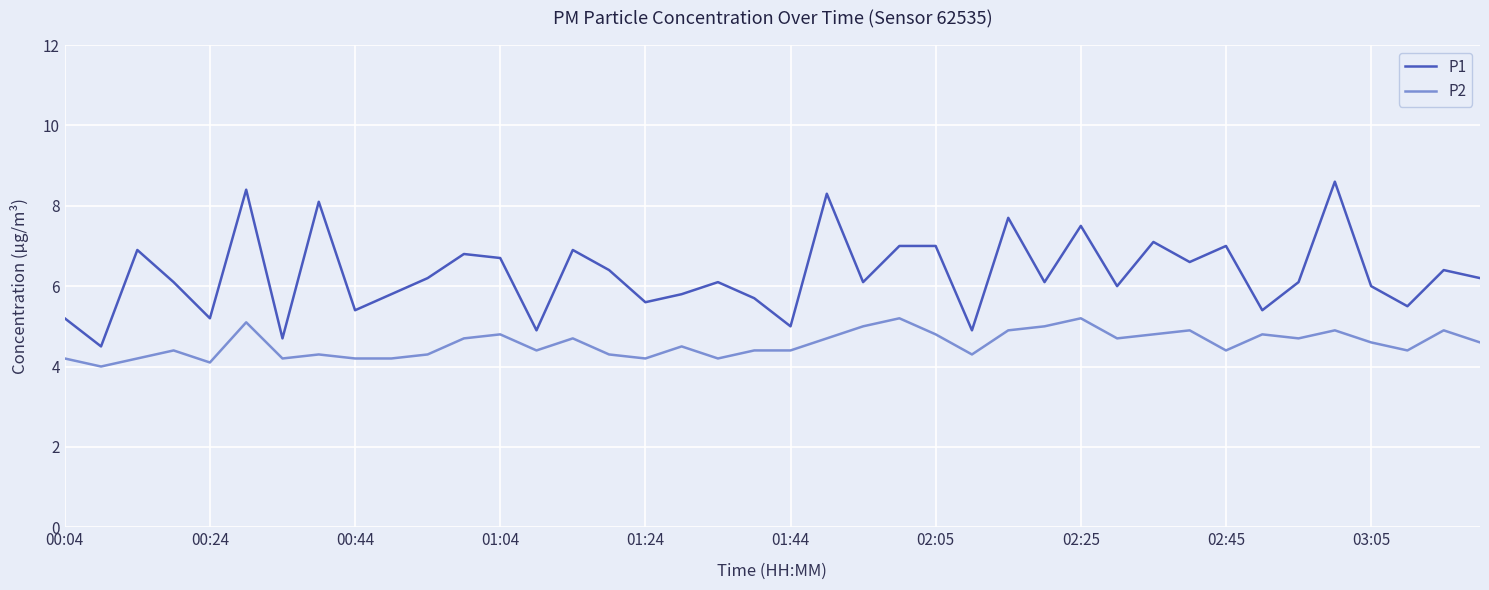

Reading right to left, list all the values displayed in this chart.

P1: 6.2	6.4	5.5	6.0	8.6	6.1	5.4	7.0	6.6	7.1	6.0	7.5	6.1	7.7	4.9	7.0	7.0	6.1	8.3	5.0	5.7	6.1	5.8	5.6	6.4	6.9	4.9	6.7	6.8	6.2	5.8	5.4	8.1	4.7	8.4	5.2	6.1	6.9	4.5	5.2
P2: 4.6	4.9	4.4	4.6	4.9	4.7	4.8	4.4	4.9	4.8	4.7	5.2	5.0	4.9	4.3	4.8	5.2	5.0	4.7	4.4	4.4	4.2	4.5	4.2	4.3	4.7	4.4	4.8	4.7	4.3	4.2	4.2	4.3	4.2	5.1	4.1	4.4	4.2	4.0	4.2